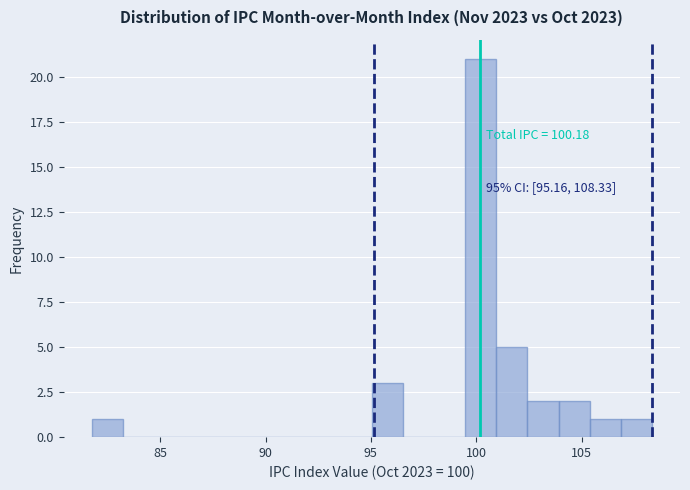

Around what value on the x-axis is the tallest bar? Give the approximate position of its centre, as read against the axis.

100.0